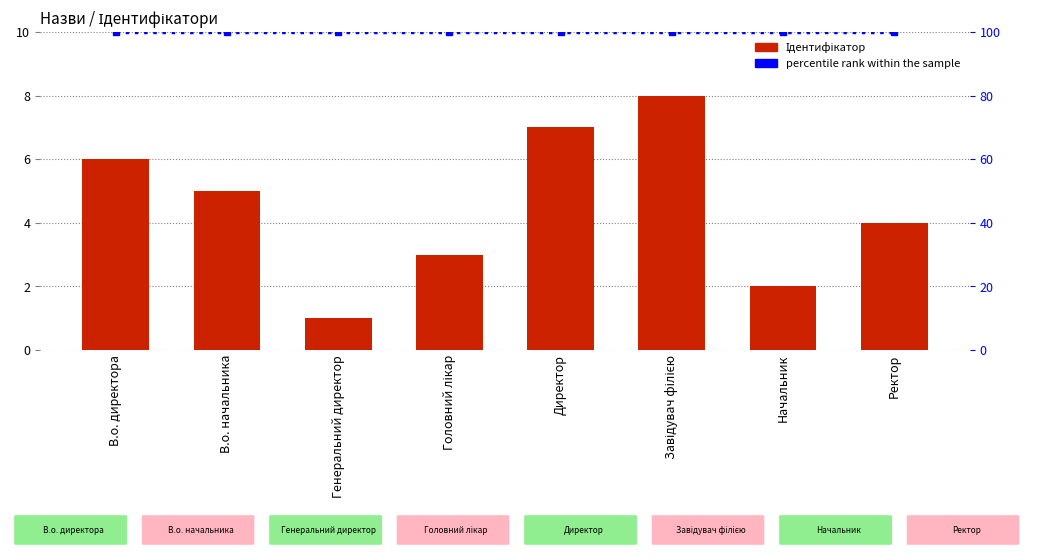

Which has a higher value, Ректор or Директор?

Директор